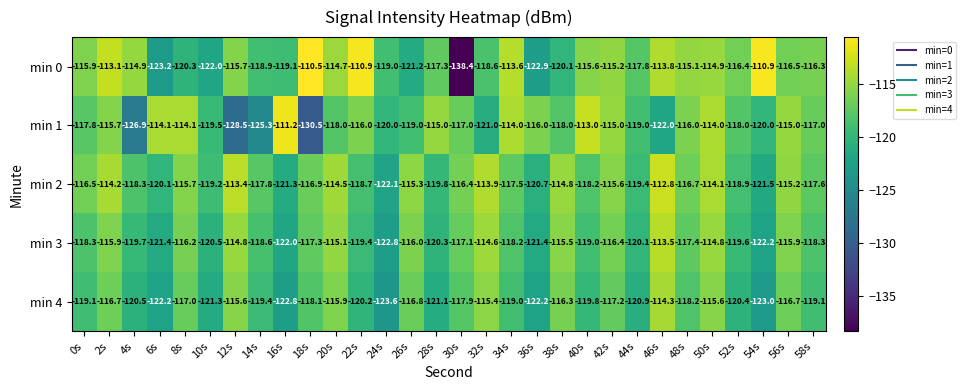

Count the number of data series in this chart.

5